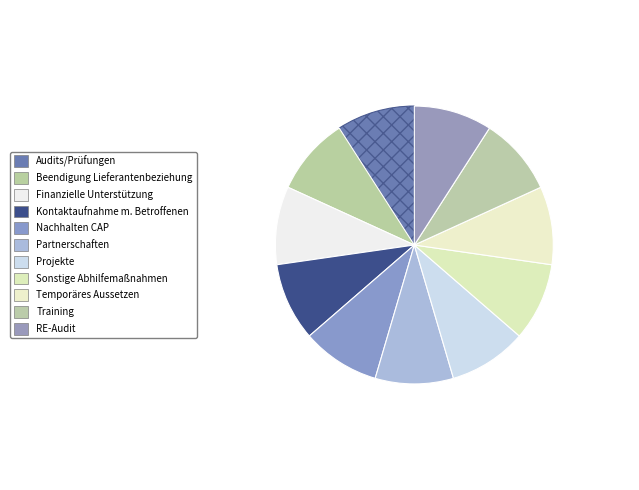

Count the number of slices in the pie.

11